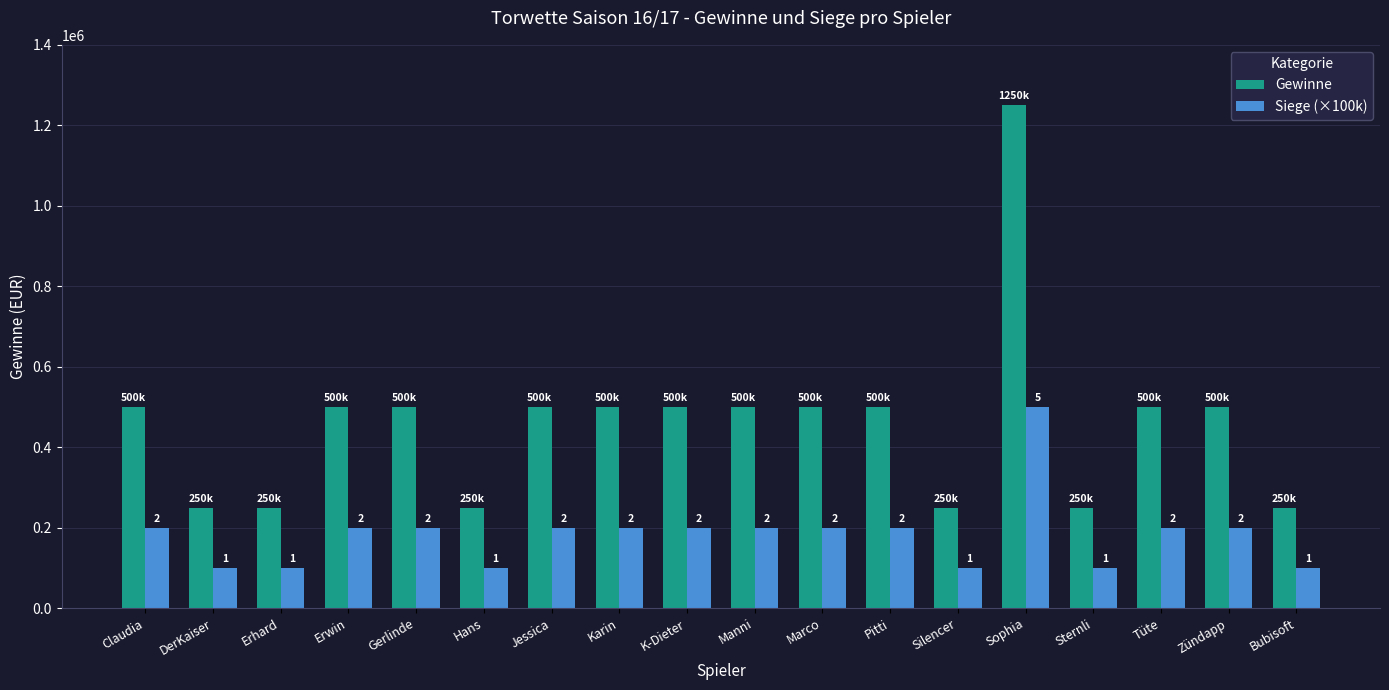

How many bars are there in each group?

2